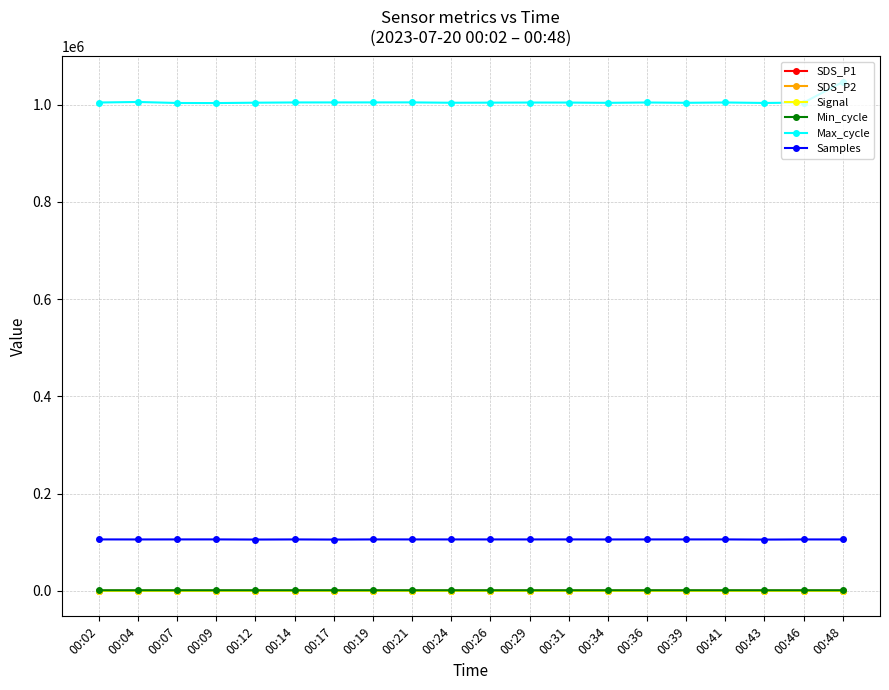

True or false: Samples has more than 2 interior local peaks.

True